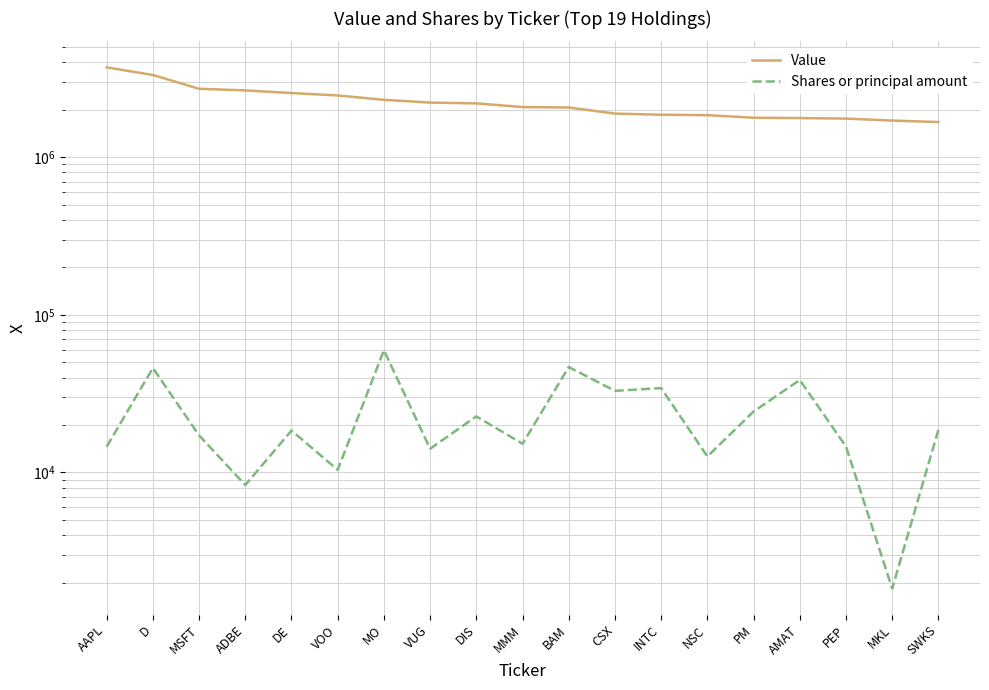

What is the difference between the maximum and minimum values in the Shares or principal amount series?

57816